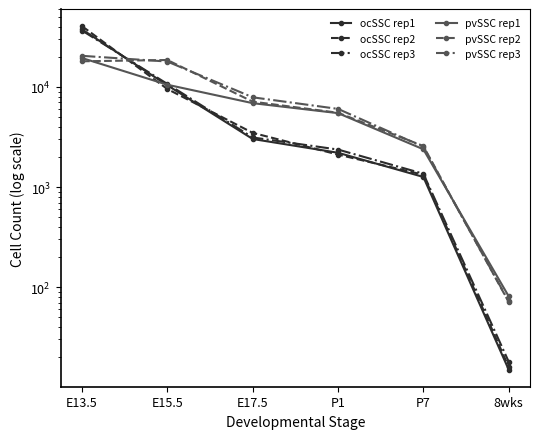

What is the label of the 6th point from the right?

E13.5